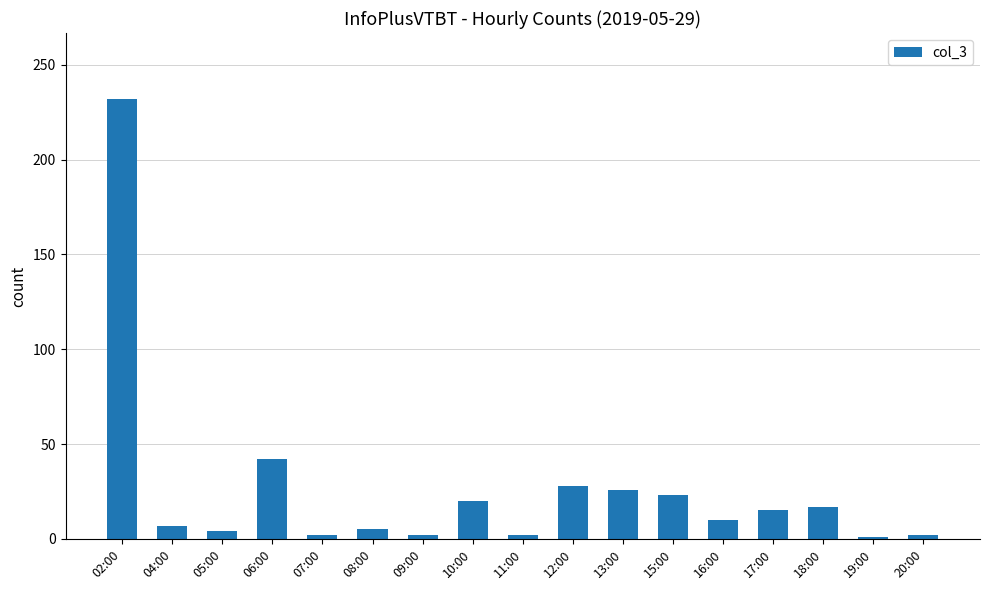

The value at 19:00 is 1. True or false?

True